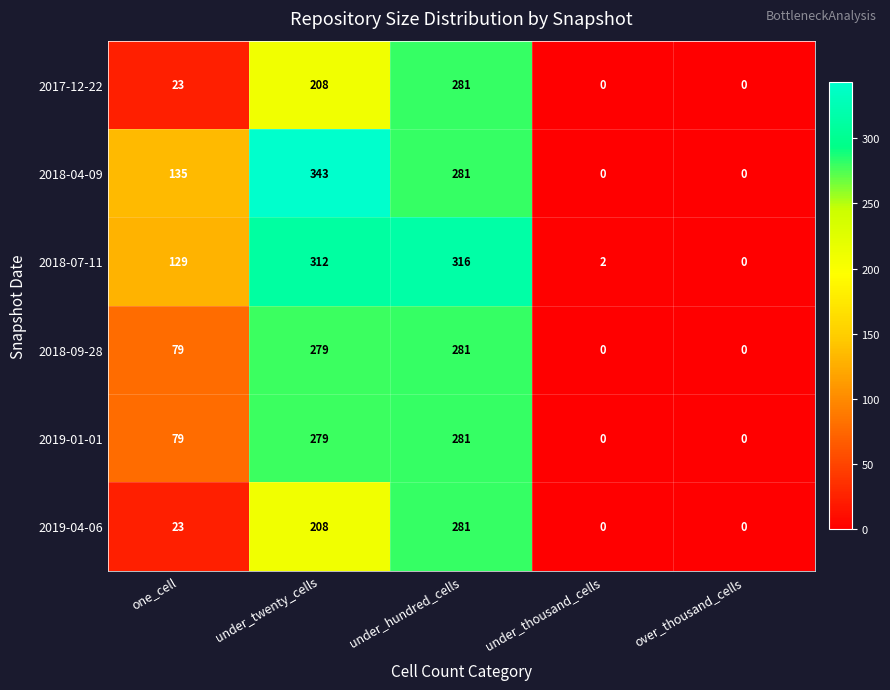

At which category is the sum across all series the highest?

under_hundred_cells